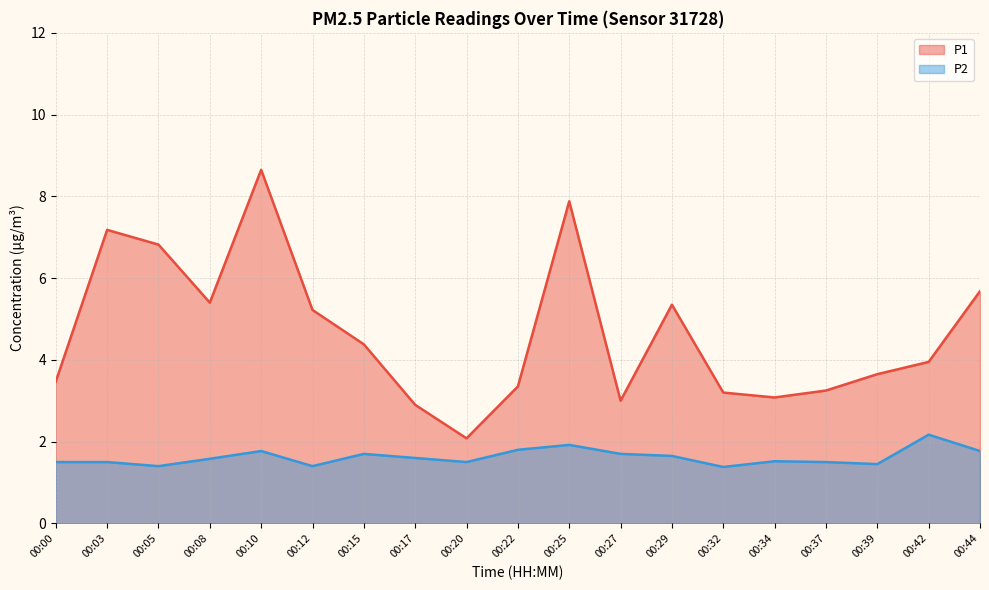

True or false: P2 has more than 0 interior local peaks.

True